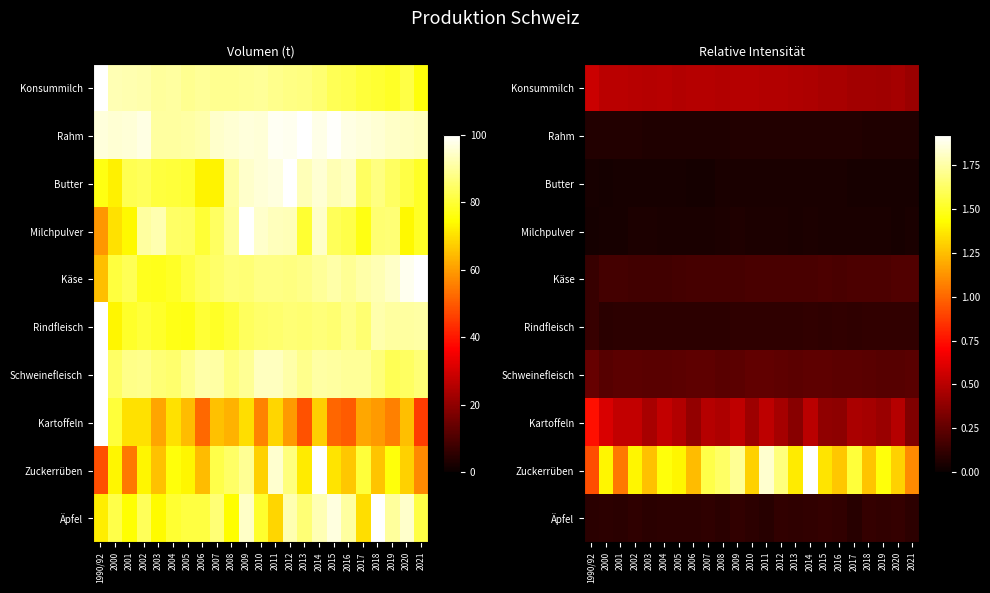

At which category is the sum across all series the highest?

2014